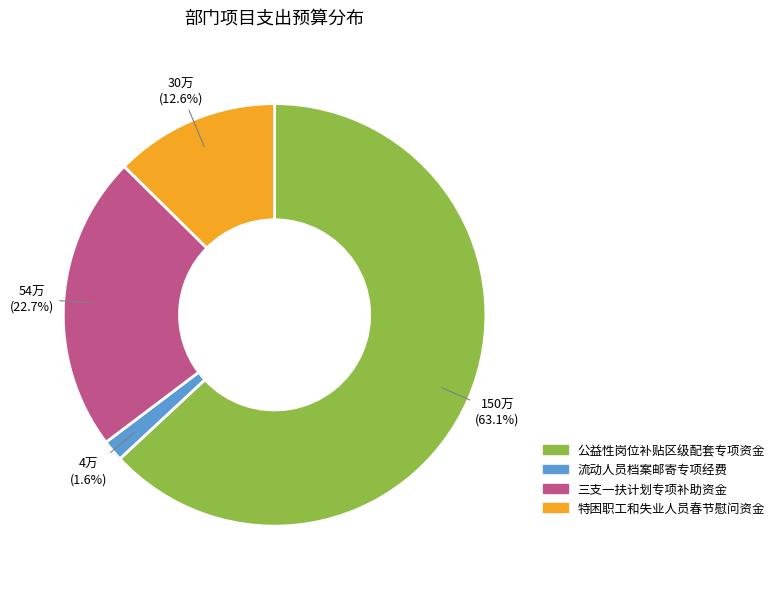

Does 三支一扶计划专项补助资金 account for over 50% of the chart?

No